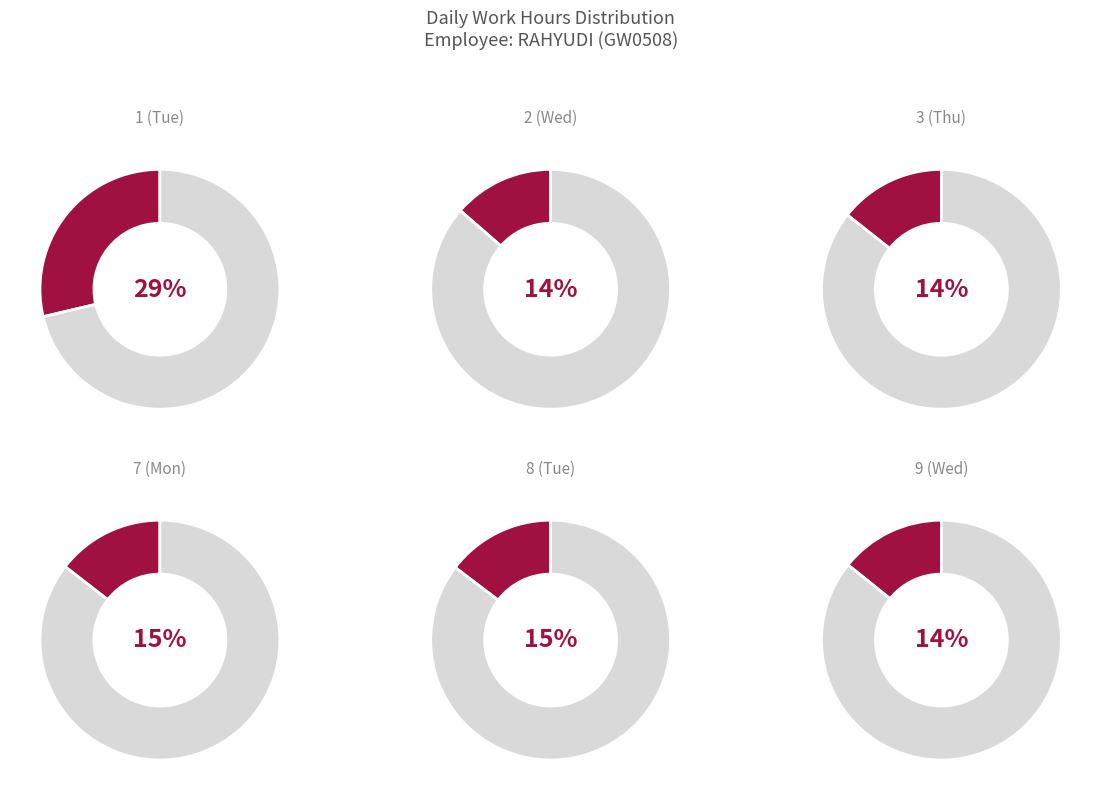

What is the smallest slice in the pie chart?

2 (Wed)